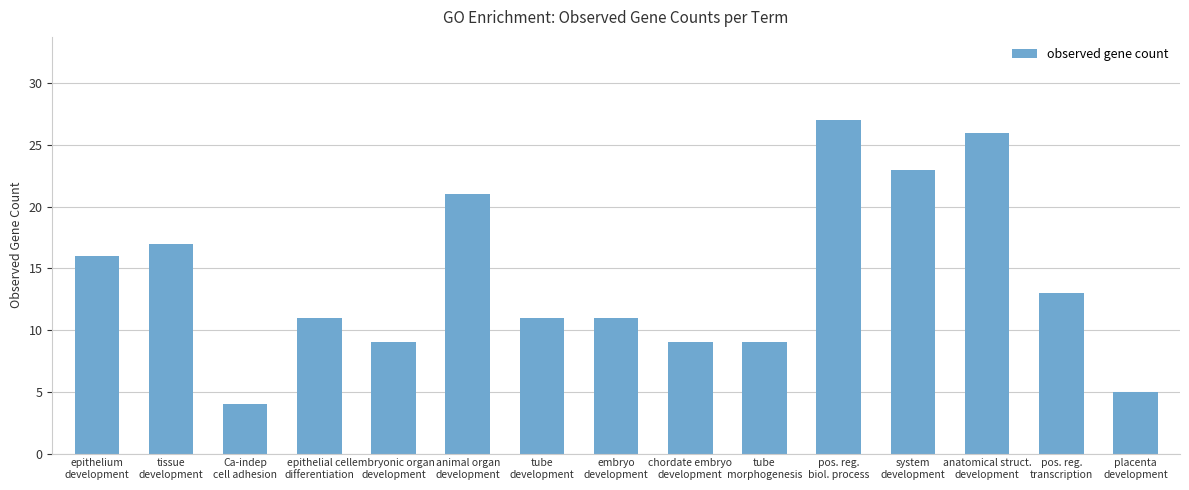

What is the label of the 14th bar from the right?

tissue
development